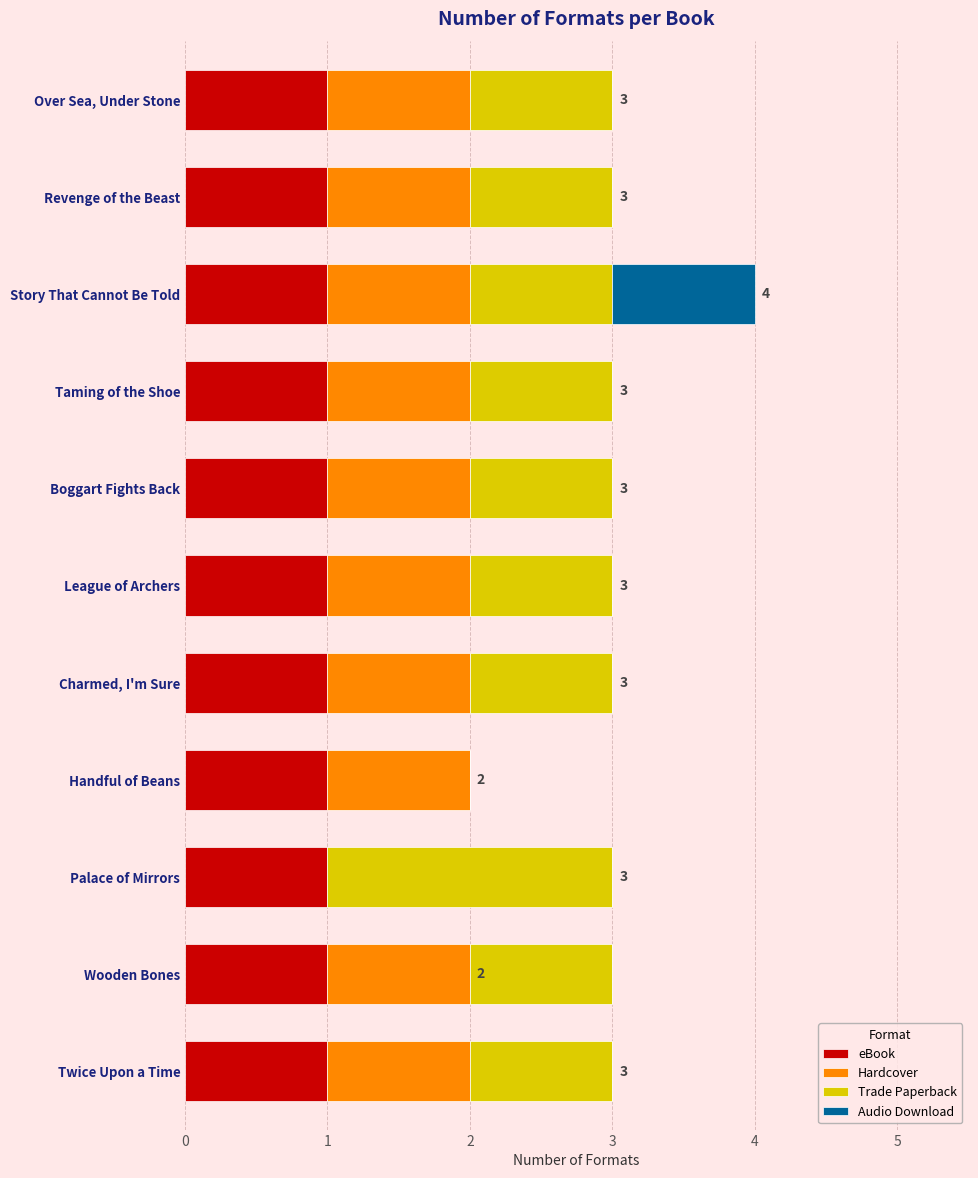

What is the total value across all series at Palace of Mirrors?

3